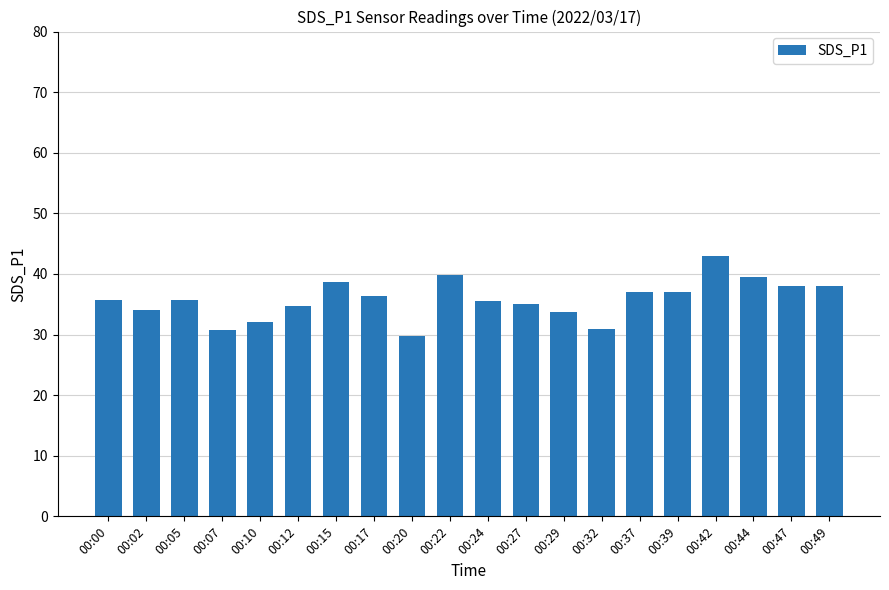

How many data points does each series have?

20